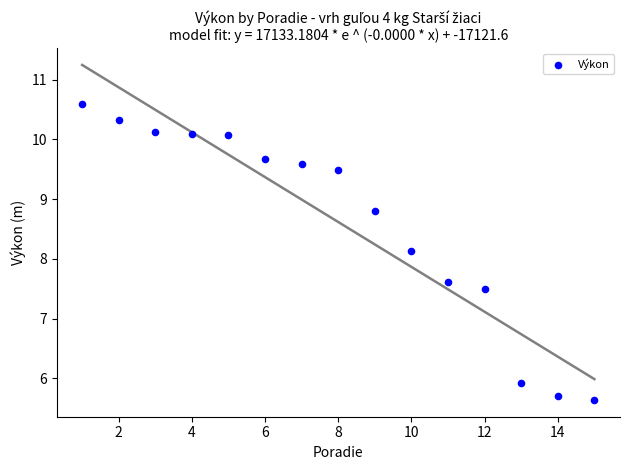

What Y value in the scatter plot is closest to 8?

8.1